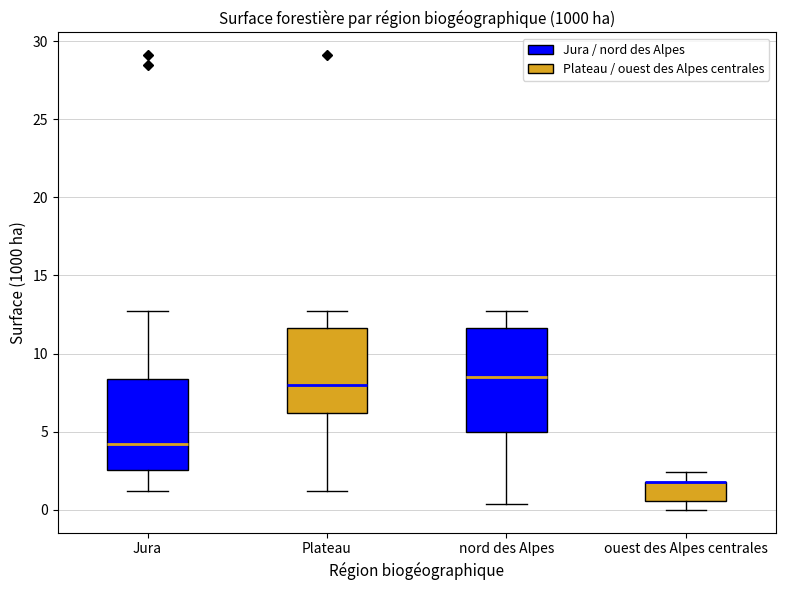

Where is the lower edge of the box for ouest des Alpes centrales on the y-axis? The values are not printed on the chart, so give them approximately, as read against the axis.

0.5